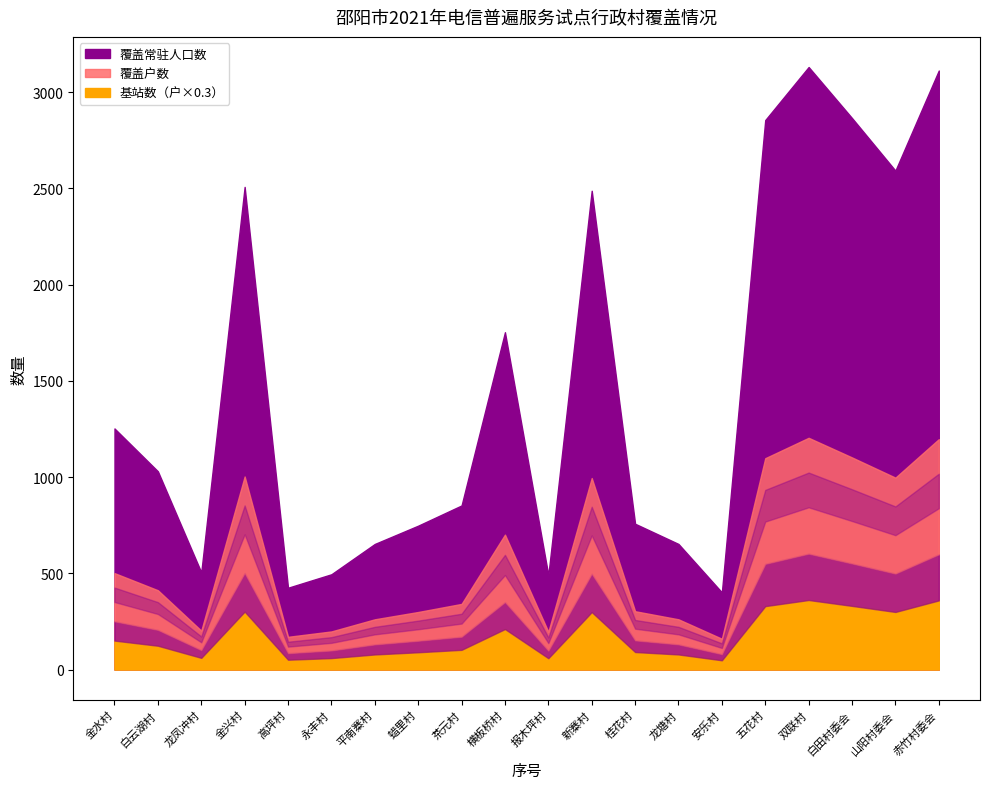

What is the difference between the highest and lowest values at 桂花村?

744.5